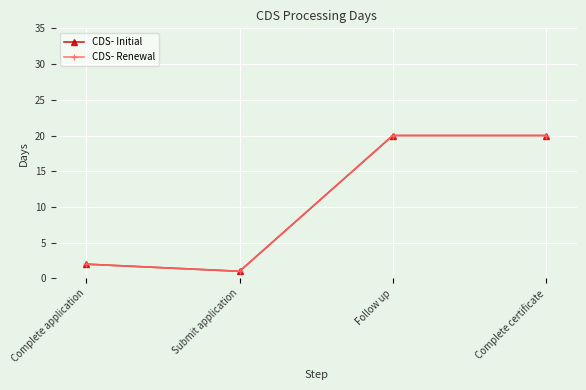

At Submit application, list the series in order from largest to smallest.

CDS- Initial, CDS- Renewal